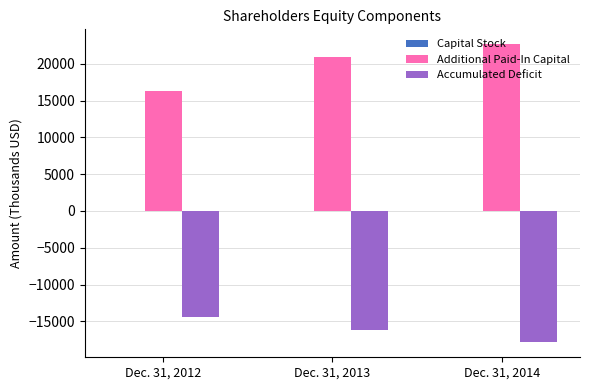

At which category does the chart reach its peak across all series?

Dec. 31, 2014